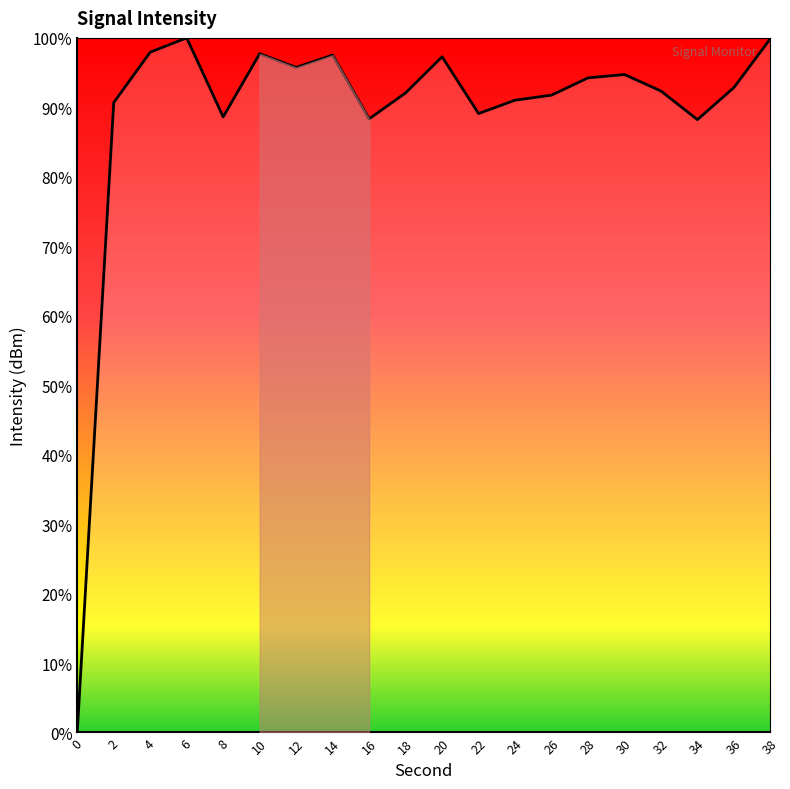

How many lines are shown in the chart?

1